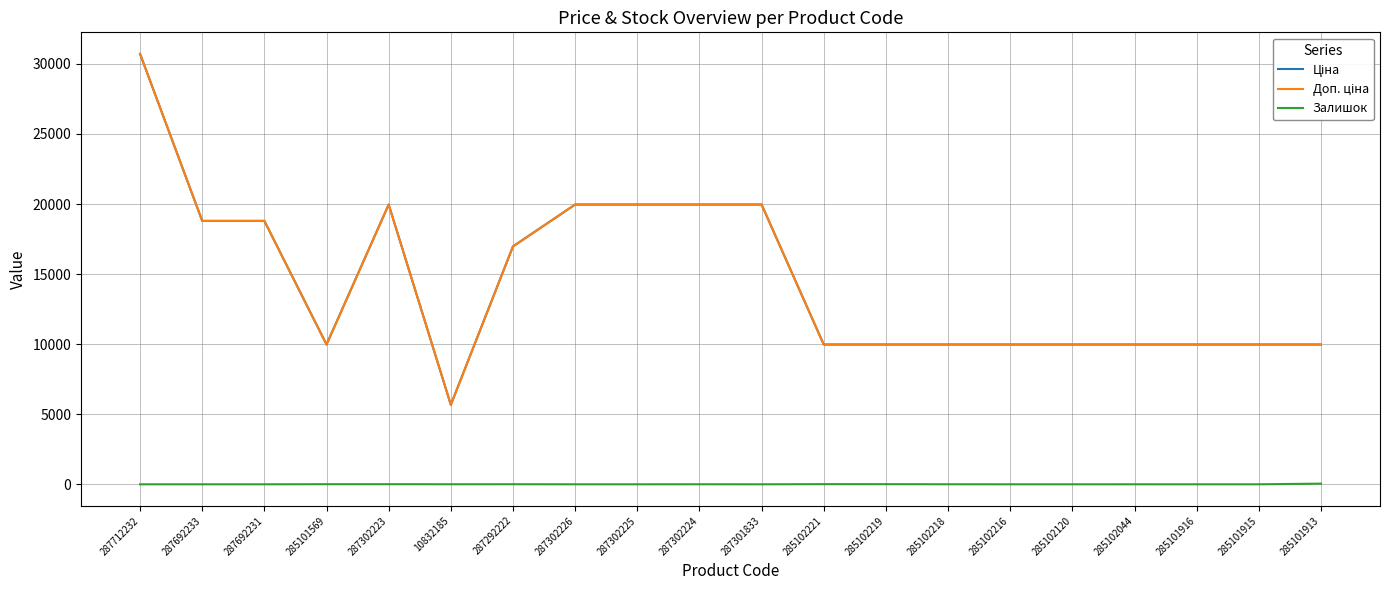

What is the lowest value of the Ціна series?

5673.8